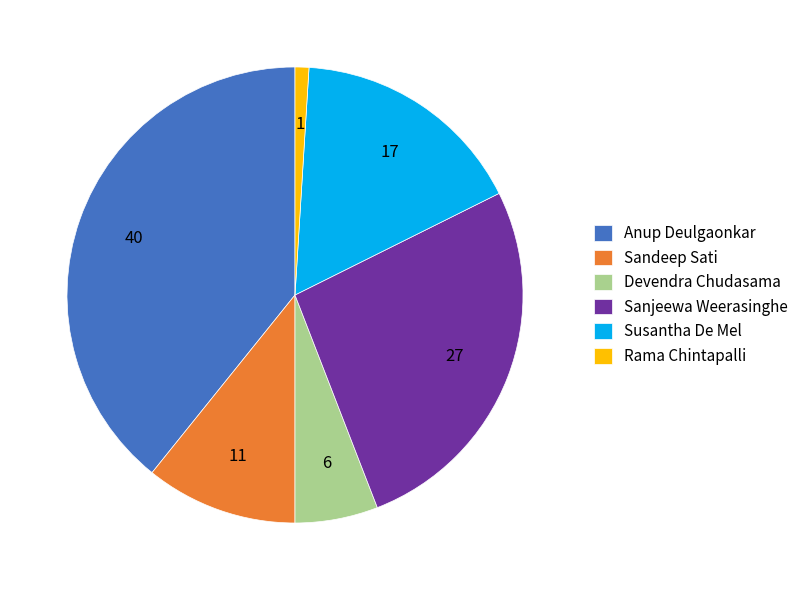

Which category has the biggest portion of the pie?

Anup Deulgaonkar